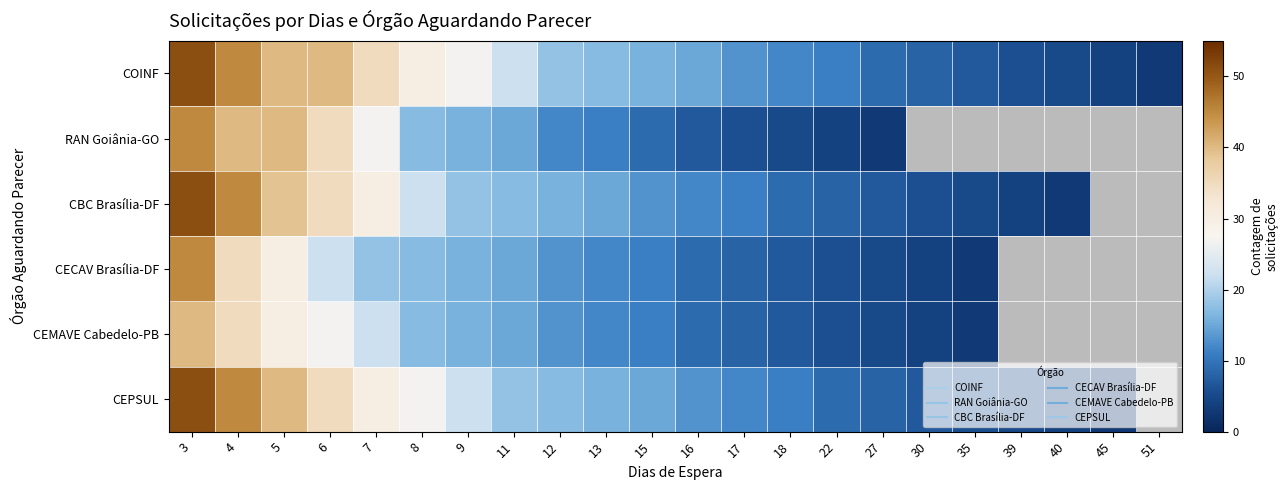

What is the total value across all series at 18?

51.0